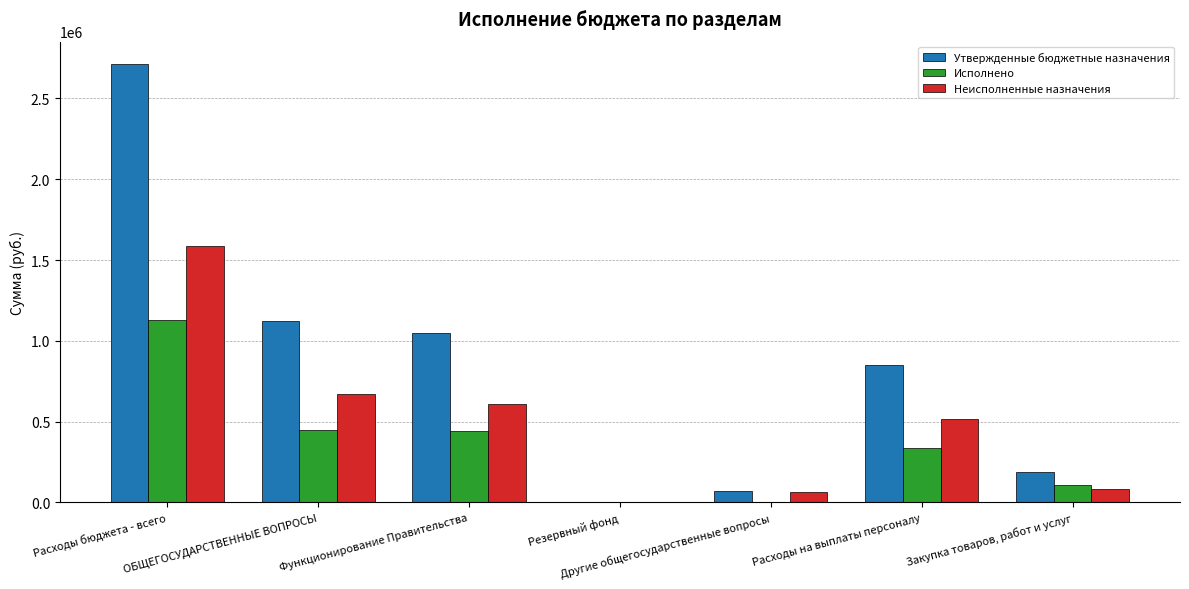

At which label does Утвержденные бюджетные назначения reach its peak?

Расходы бюджета - всего